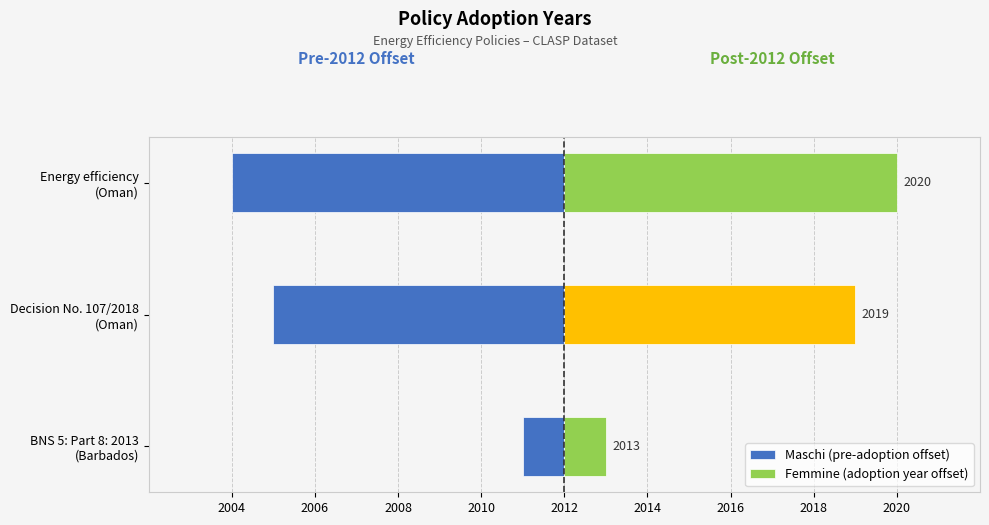

At BNS 5: Part 8: 2013 (Barbados), list the series in order from smallest to largest.

Maschi (pre-adoption offset), Femmine (adoption year offset)